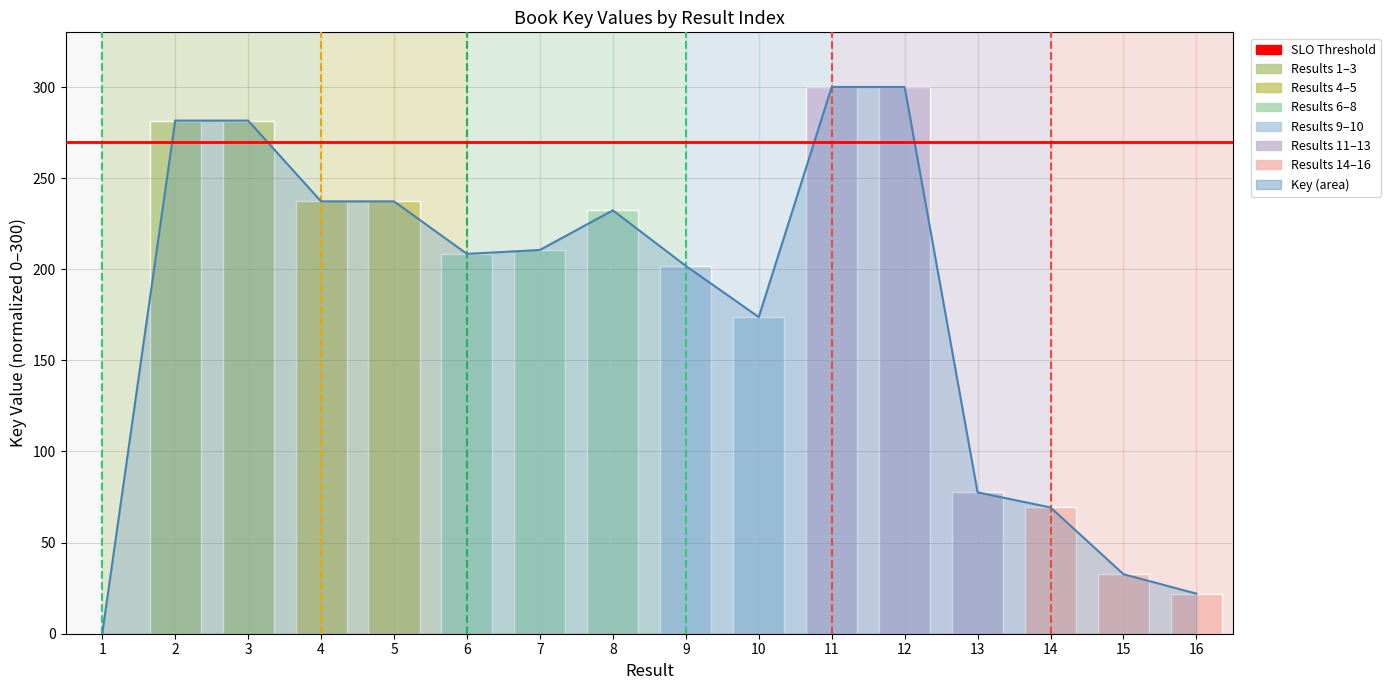

What is the sum of all values?

2866.2